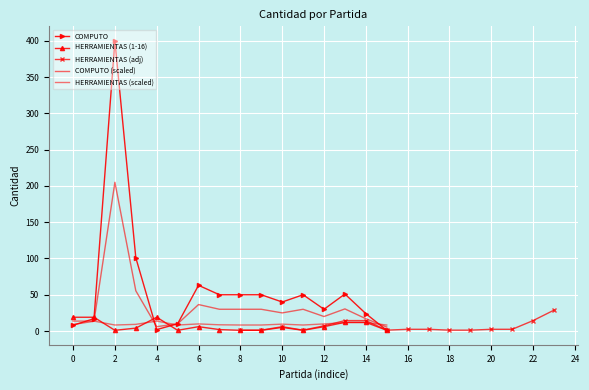

What is the maximum value shown in the chart?

400.0